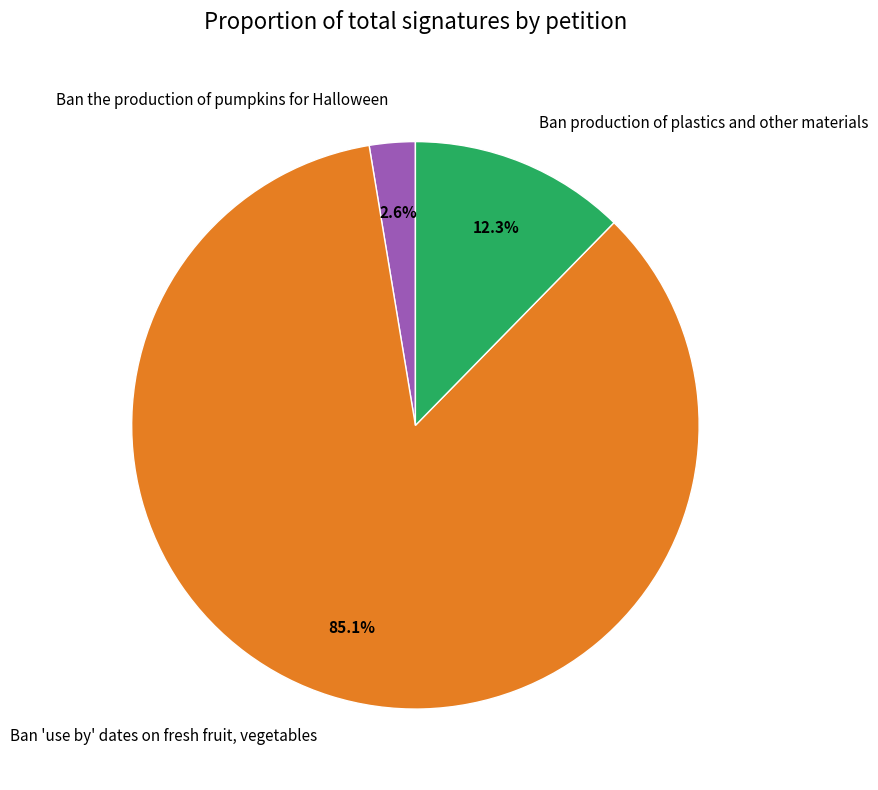

To the nearest percent, what is the difference between the Ban 'use by' dates on fresh fruit, vegetables and Ban the production of pumpkins for Halloween slice percentages?

82%